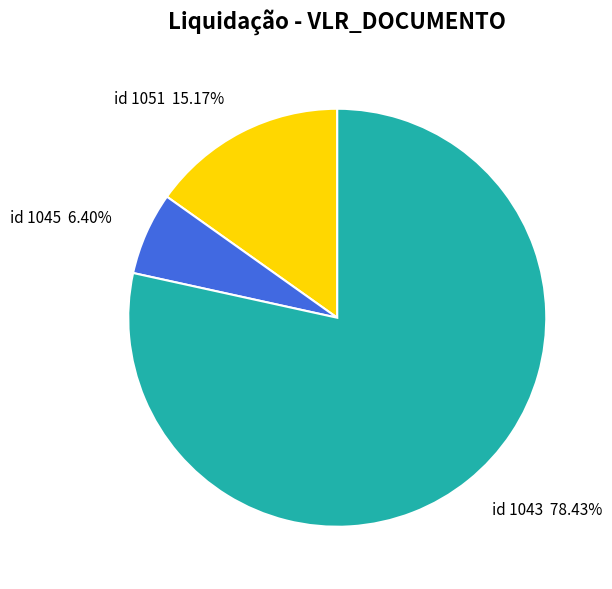

How many slices are in this pie chart?

3